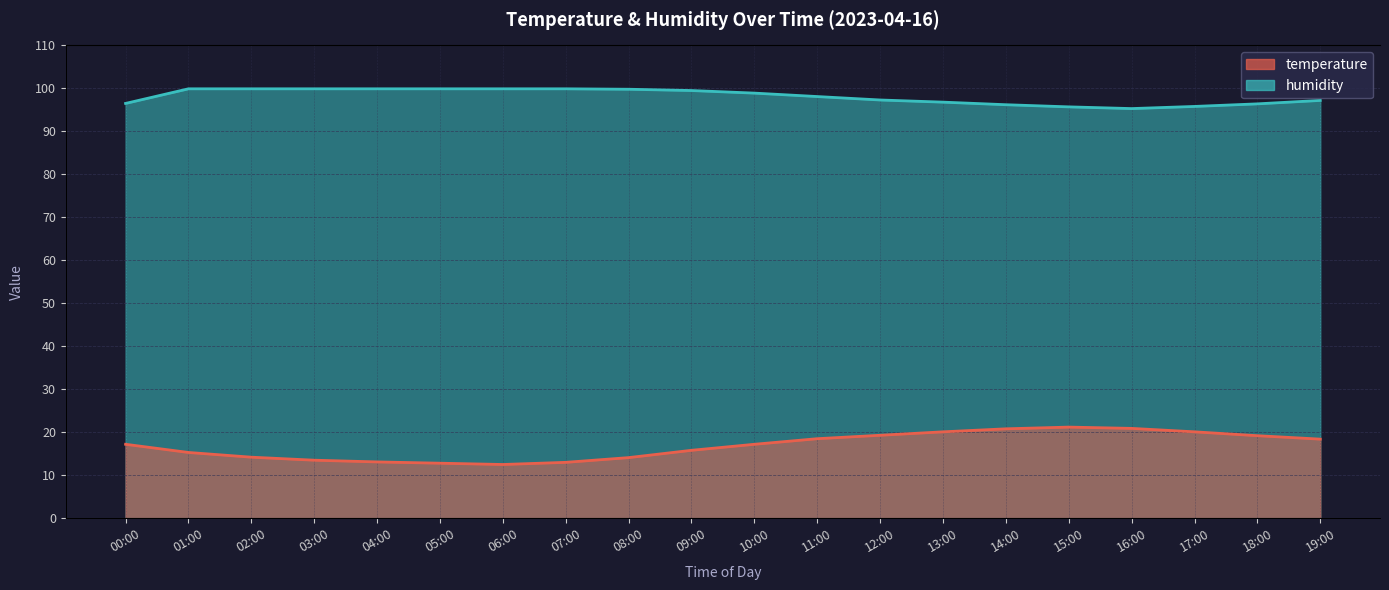

At how many categories does at least one series exceed 51?

20